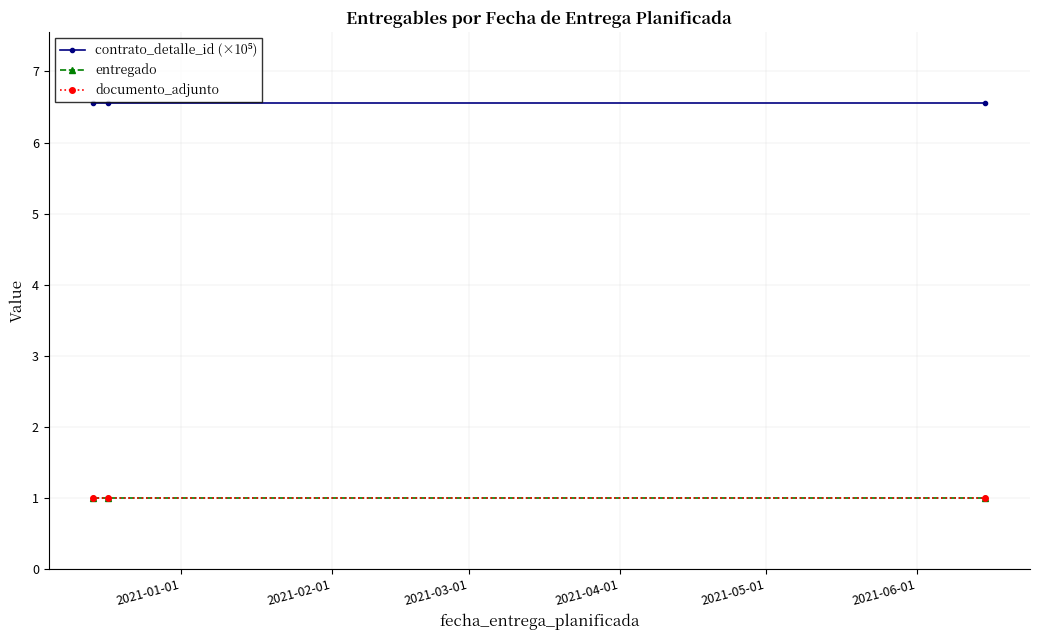

Is this an area chart (filled region under the line)?

No